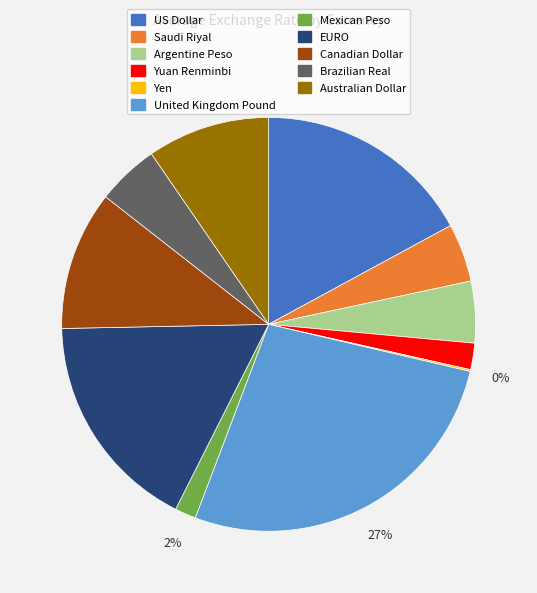

To the nearest percent, what percentage of the pie is Brazilian Real?

5%